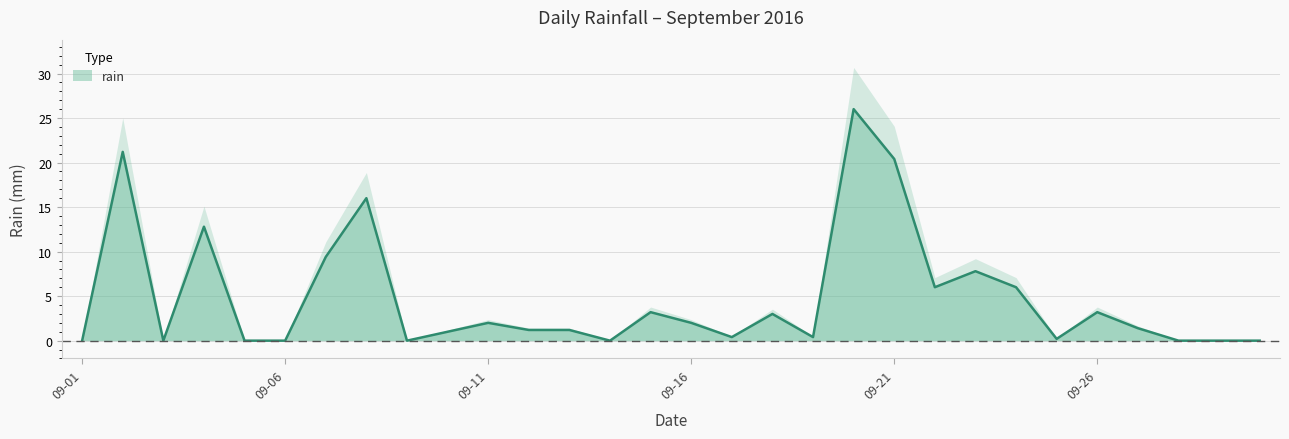

At which category does the chart reach its peak across all series?

2016-09-20